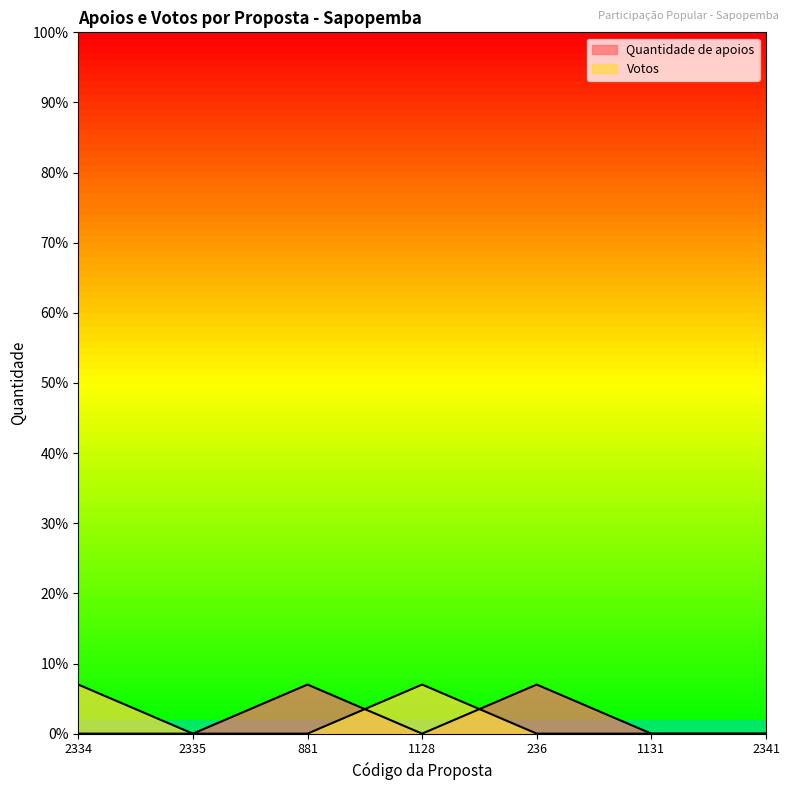

What is the label of the 7th point from the left?

2341